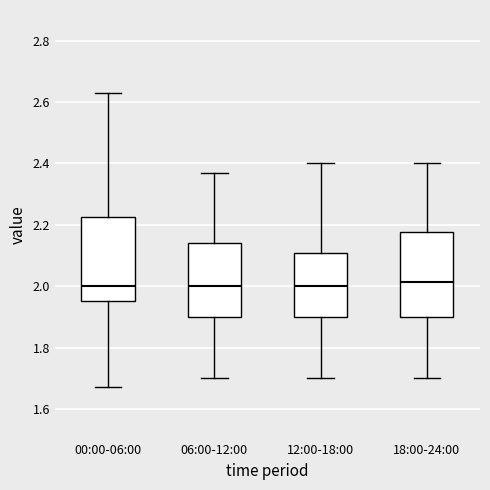

Reading left to right, read every box against the y-axis: the position of its median line, the range the box covers, and the ends of its whiskers. The values are not printed on the chart, so give them approximately, as read against the axis.

00:00-06:00: median 2.00, box 1.96 to 2.22, whiskers 1.68 to 2.64
06:00-12:00: median 2.00, box 1.90 to 2.14, whiskers 1.70 to 2.38
12:00-18:00: median 2.00, box 1.90 to 2.10, whiskers 1.70 to 2.40
18:00-24:00: median 2.02, box 1.90 to 2.18, whiskers 1.70 to 2.40